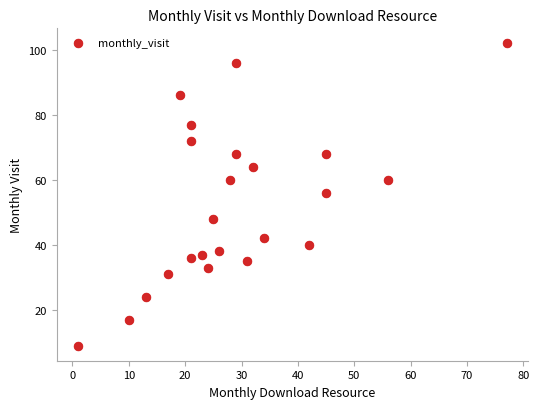

What is the range of Y values (max minus min)?

93